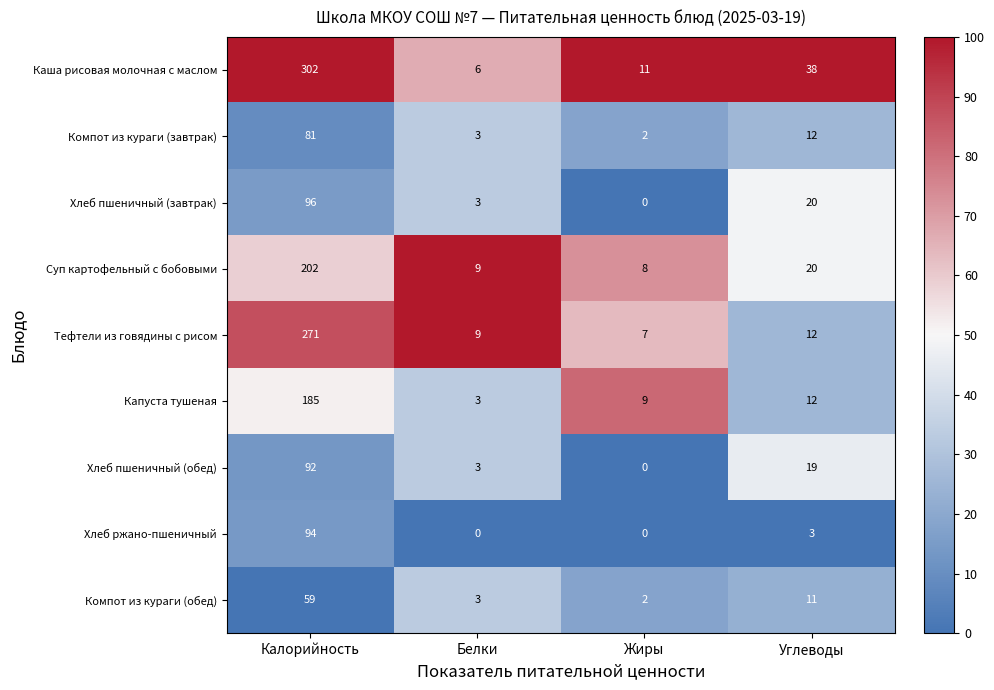

Rank the series by their maximum value, from lowest to highest.

Компот из кураги (обед), Компот из кураги (завтрак), Хлеб пшеничный (обед), Хлеб ржано-пшеничный, Хлеб пшеничный (завтрак), Капуста тушеная, Суп картофельный с бобовыми, Тефтели из говядины с рисом, Каша рисовая молочная с маслом